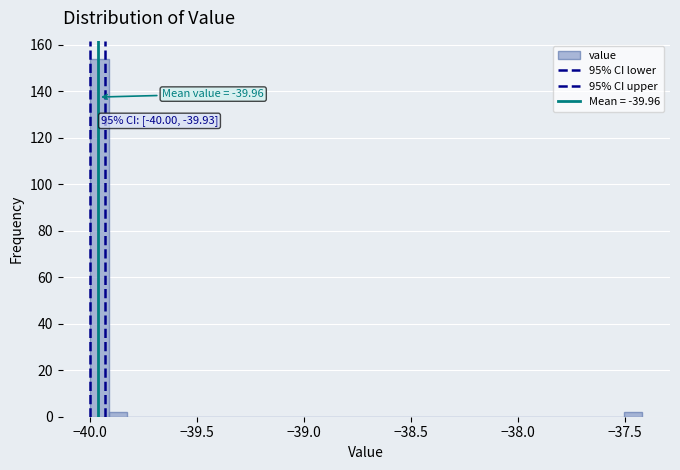

Read against the x-axis, roughly where is the centre of the tallest bar?

-39.95